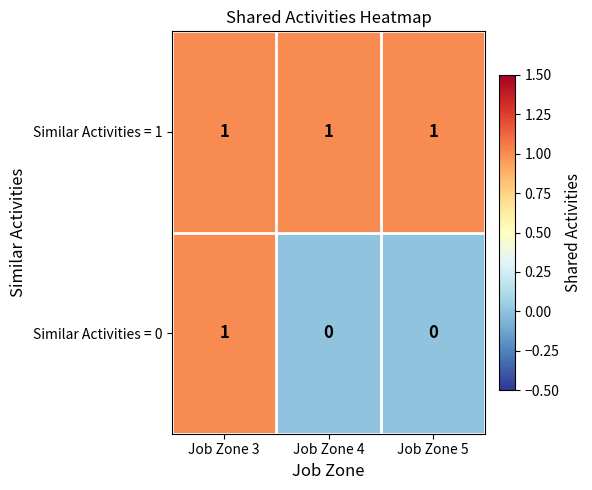

True or false: Similar Activities = 0 has a value of 1 at Job Zone 3.

True